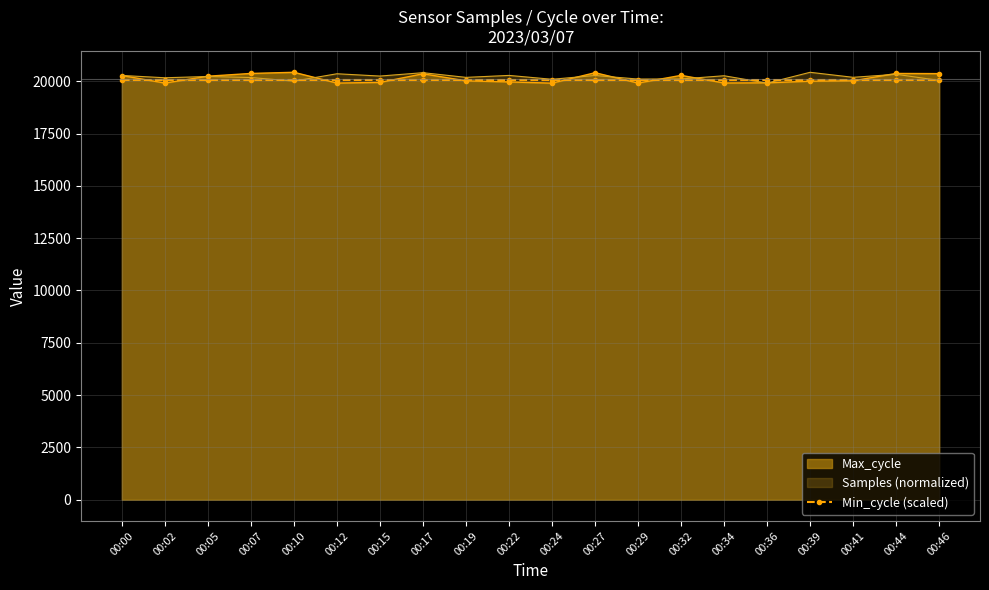

Rank the categories by value from highest to lowest.

00:46, 00:00, 00:02, 00:05, 00:07, 00:10, 00:12, 00:15, 00:17, 00:19, 00:22, 00:24, 00:27, 00:29, 00:32, 00:34, 00:36, 00:39, 00:41, 00:44